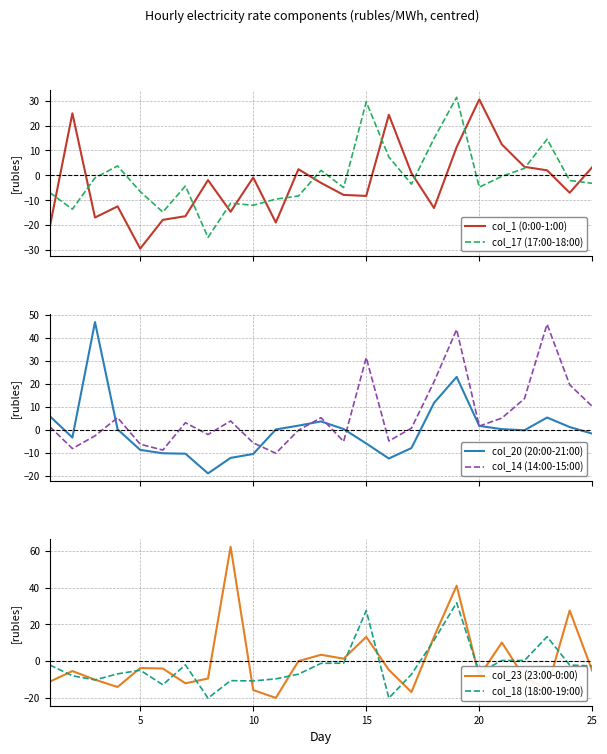

In col_18 (18:00-19:00), how many points are lower than both neighbors (excluding endpoints)?

6